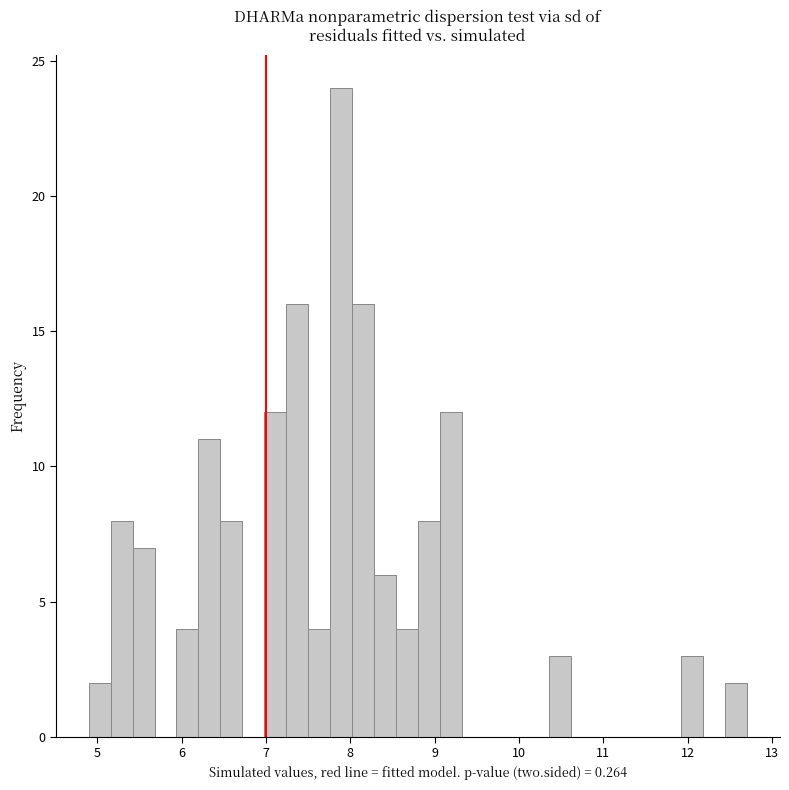

Around what value on the x-axis is the tallest bar? Give the approximate position of its centre, as read against the axis.

7.9